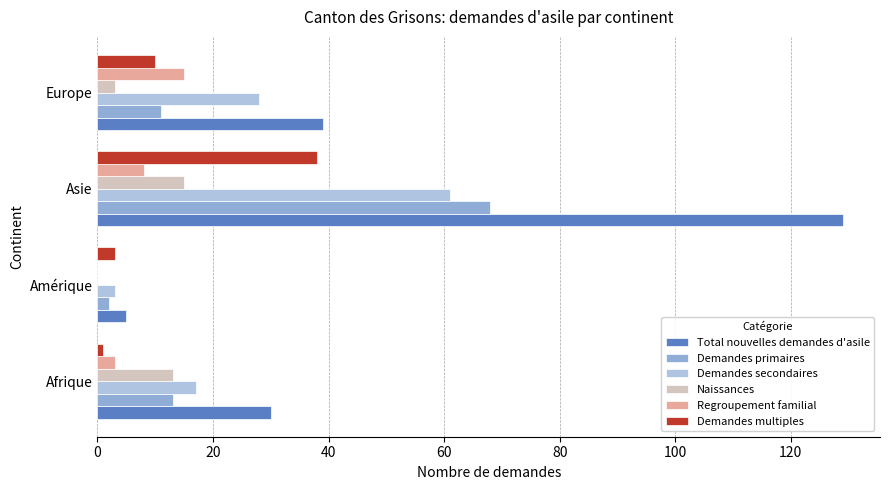

How many series are shown in this chart?

6